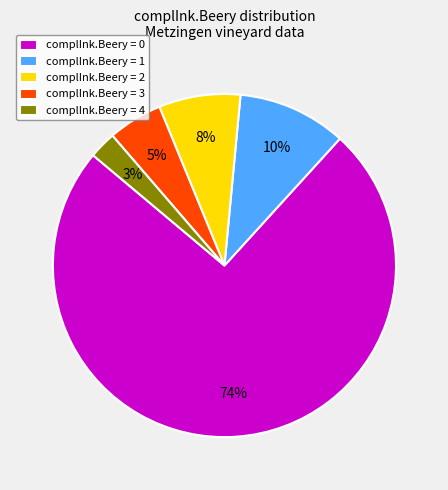

How many segments does this pie chart have?

5